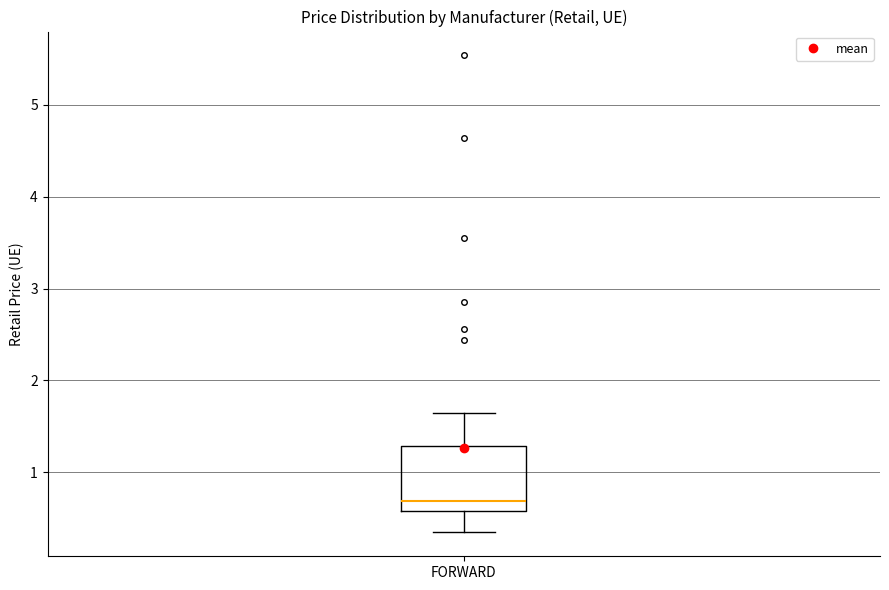

Where does the upper whisker of the box for FORWARD end on the y-axis? The values are not printed on the chart, so give them approximately, as read against the axis.

1.7